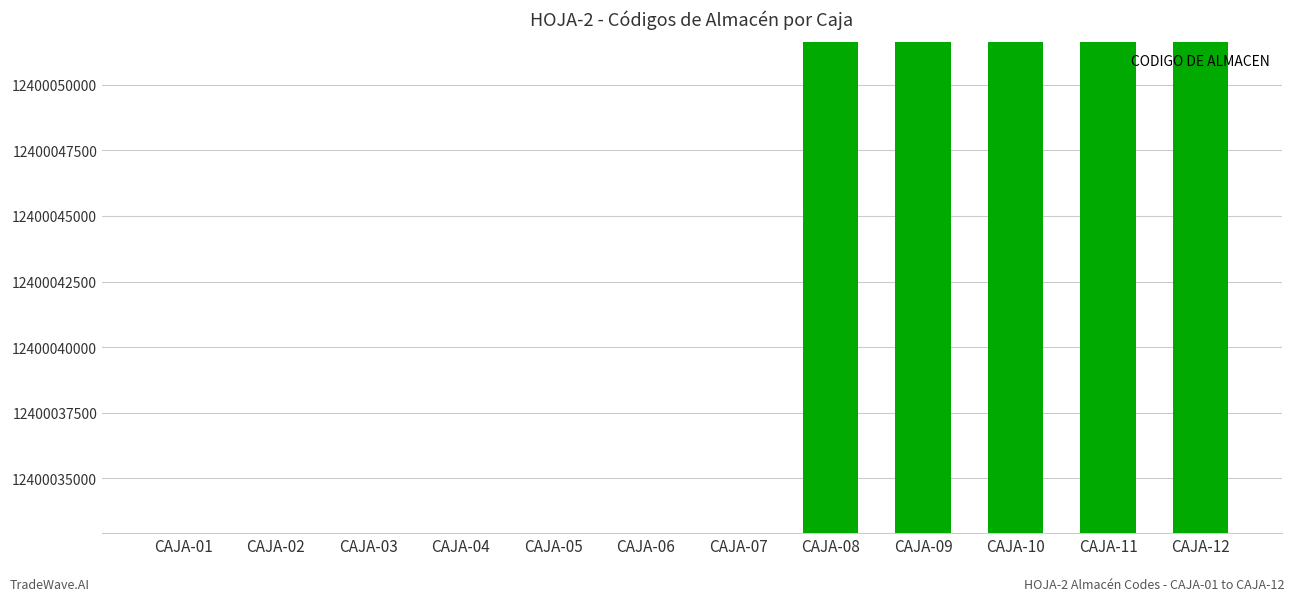

What is the ratio of the value at CAJA-06 to the value at CAJA-09?

1.0